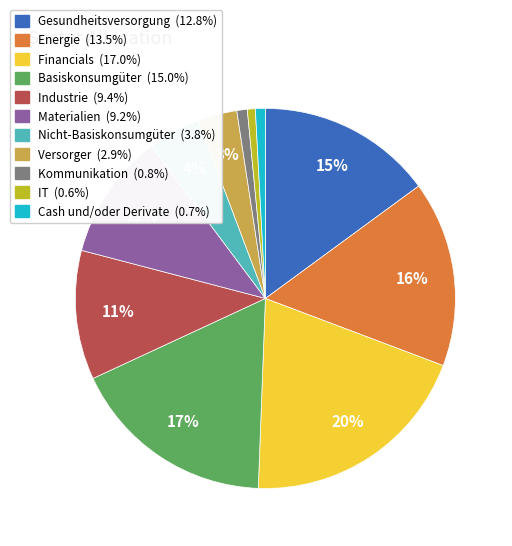

What is the largest slice in the pie chart?

Financials